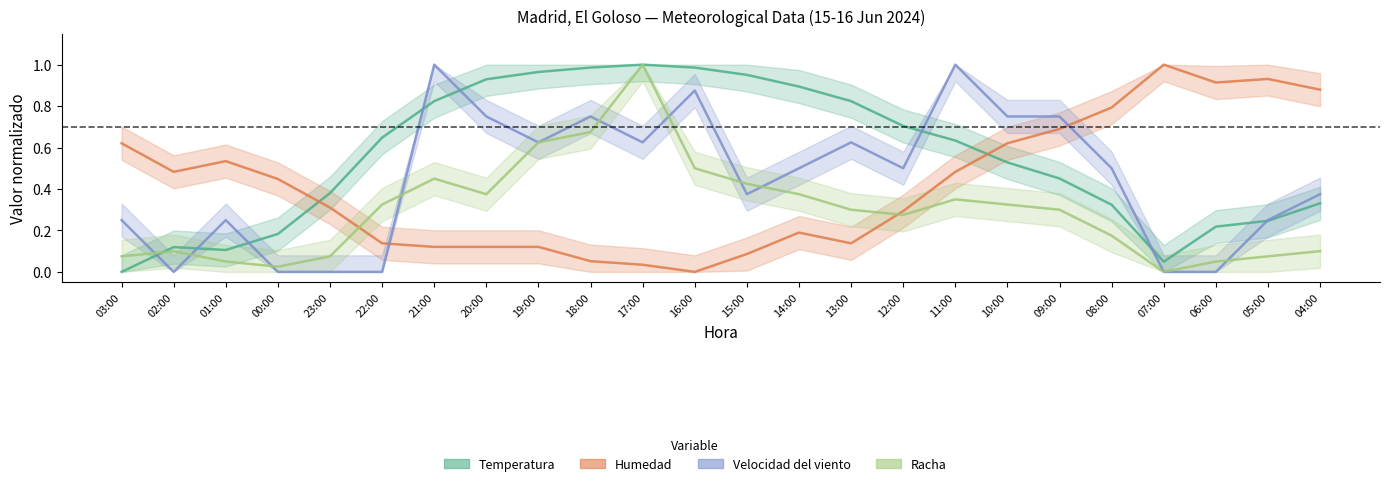

List the series in order of their peak value, highest first.

Humedad, Racha, Temperatura, Velocidad del viento